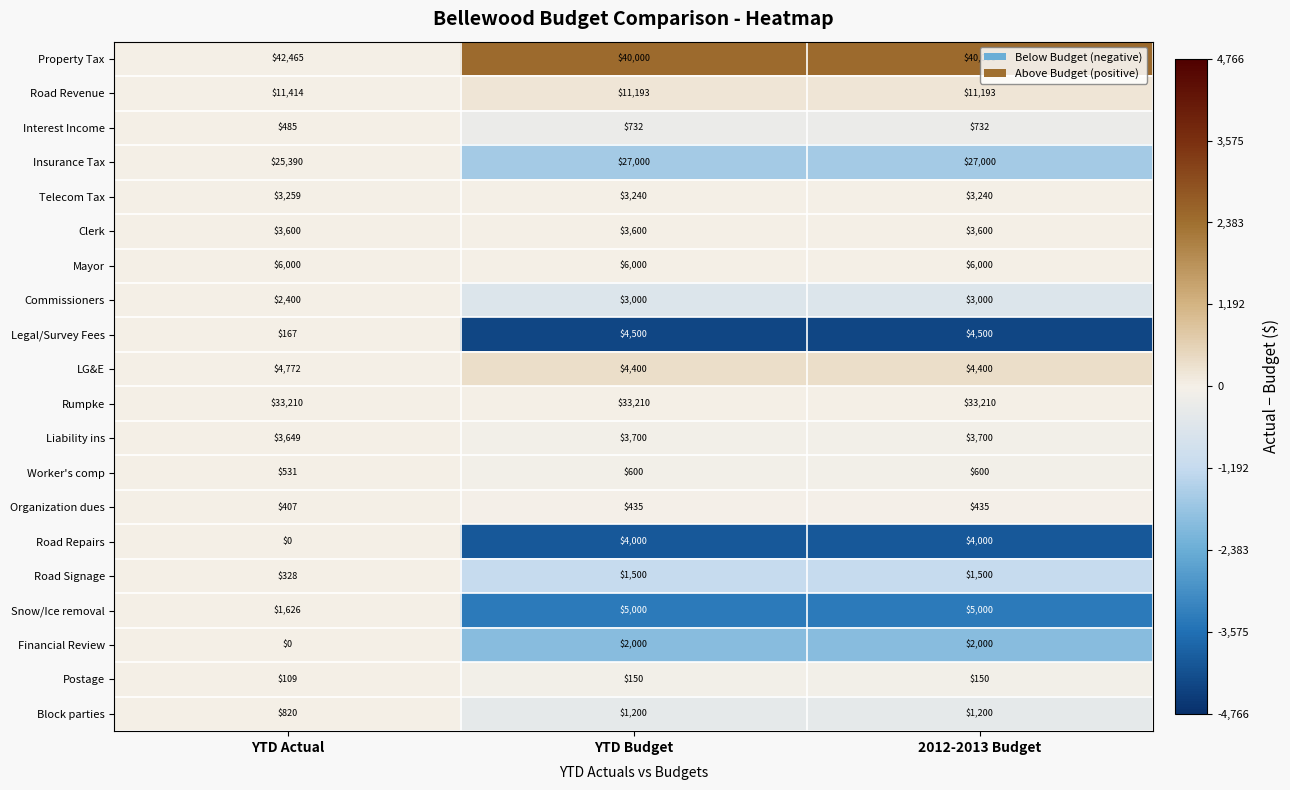

What is the difference between the second highest and minimum values in the Worker's comp series?

69